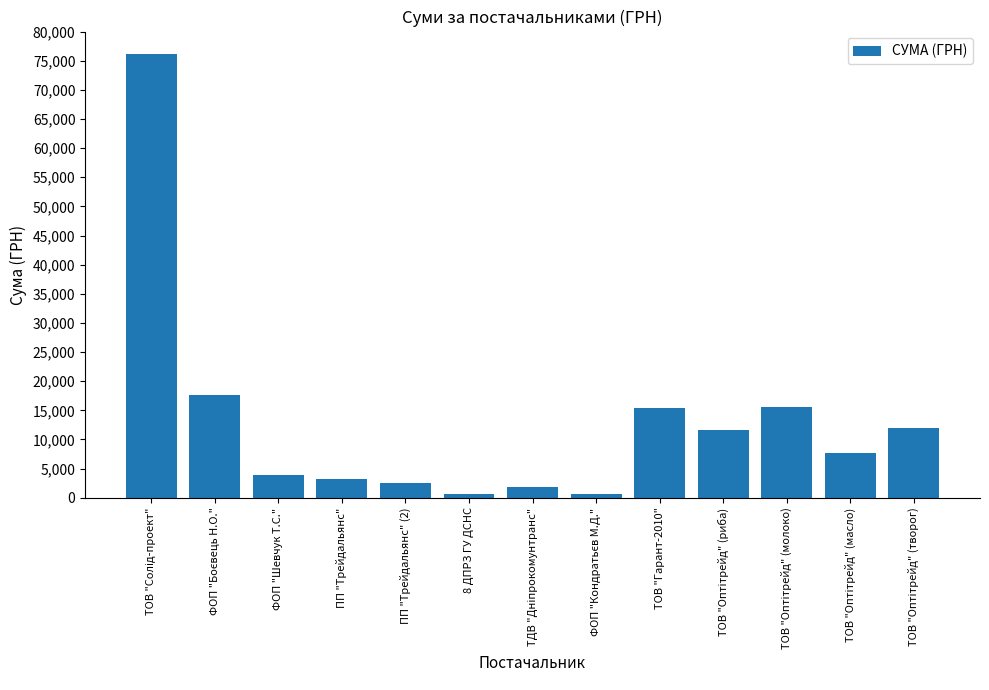

What is the value of the 4th bar from the left?

3276.0